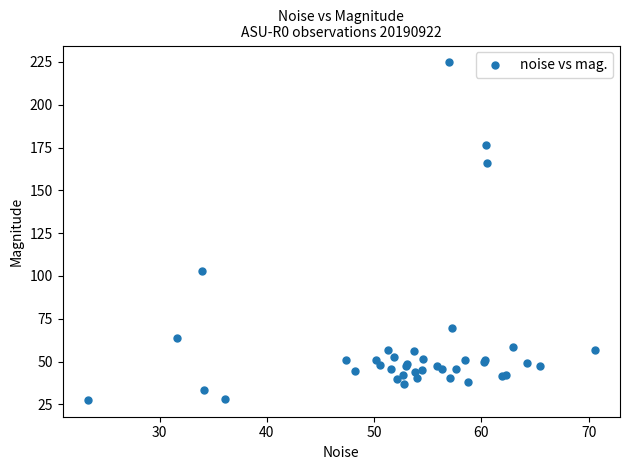

What Y value in the scatter plot is closest to 126?

102.6